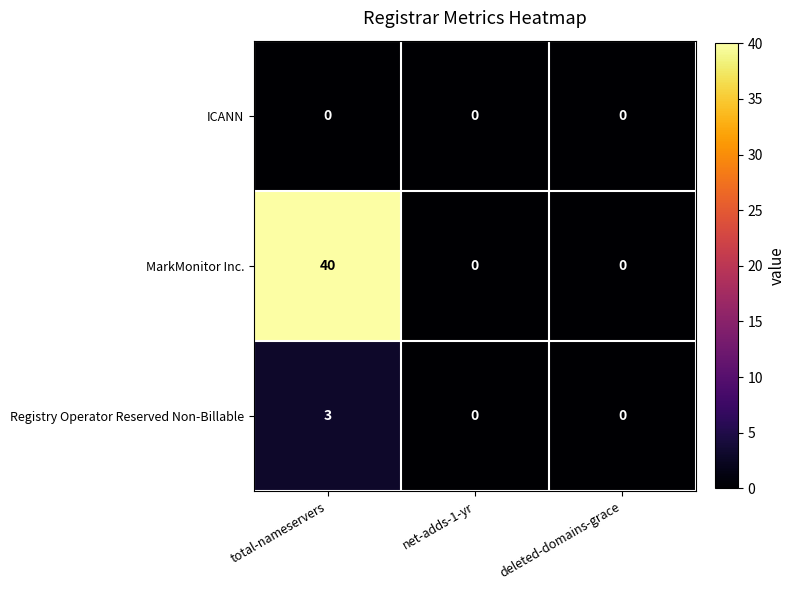

List the series in order of their peak value, highest first.

MarkMonitor Inc., Registry Operator Reserved Non-Billable, ICANN